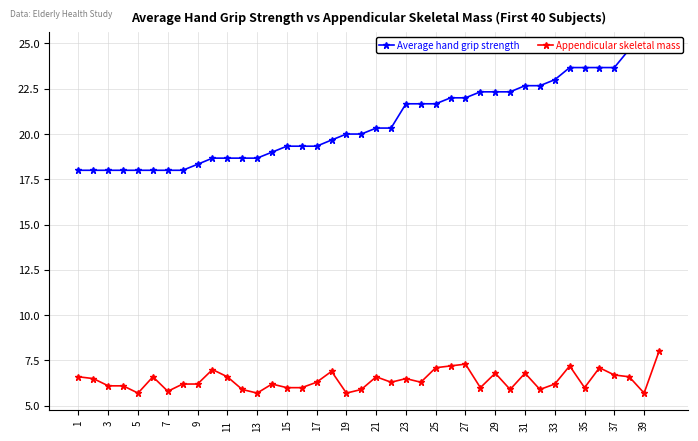

How many values in the Average hand grip strength series exceed 20?

20